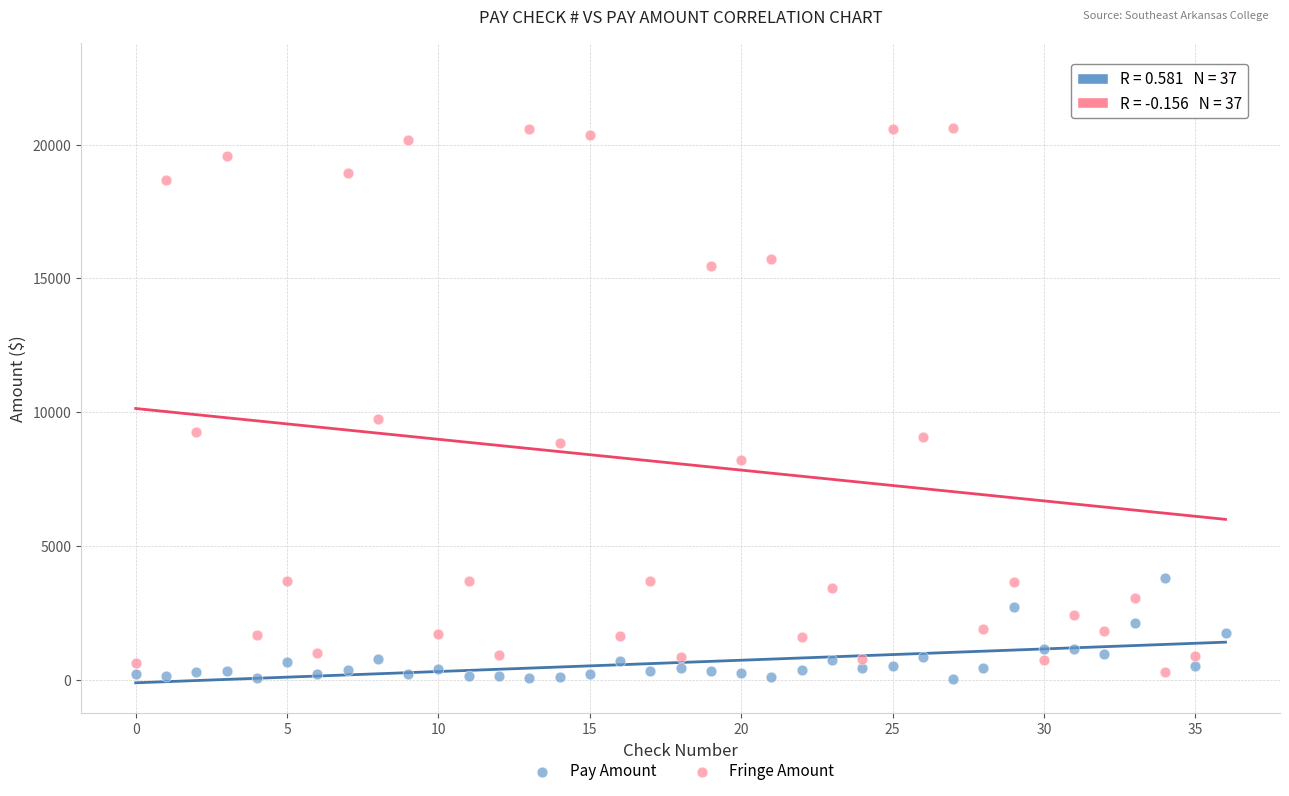

Which series contains the lowest Y value?

Pay Amount